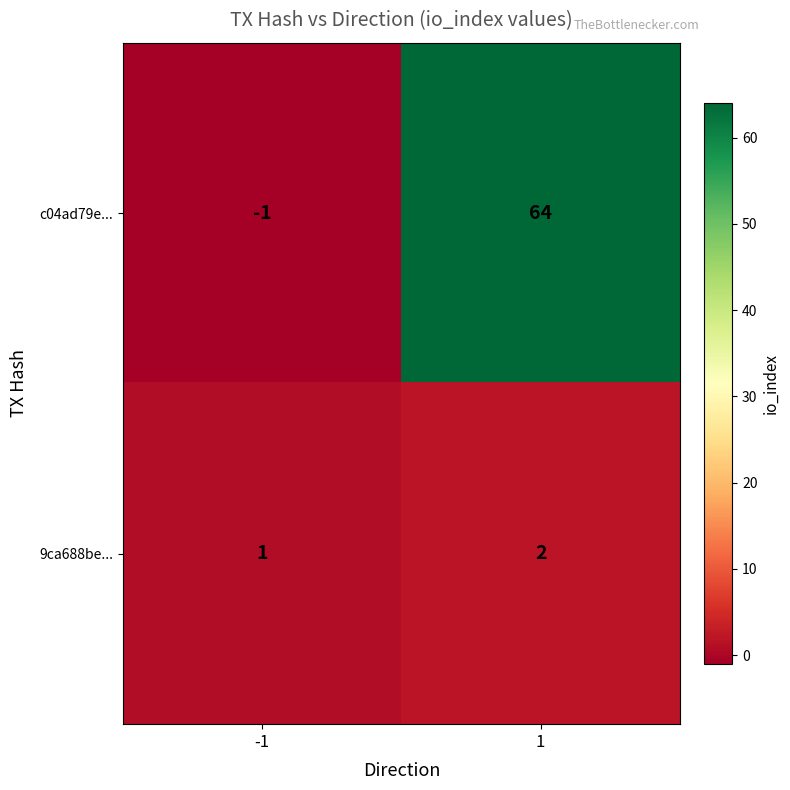

What is the difference between the c04ad79e... values at -1 and 1?

65